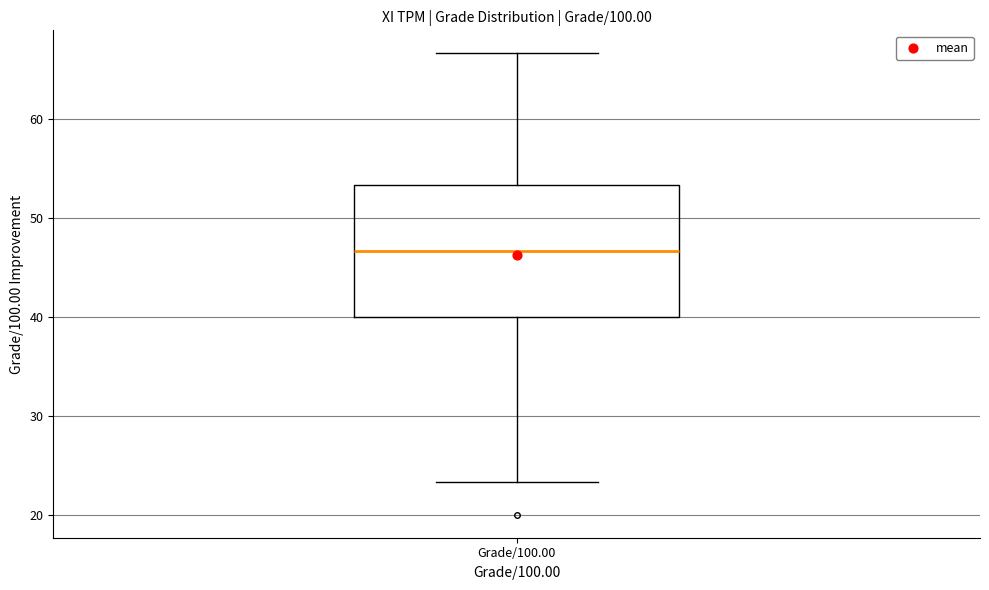

Transcribe this box plot: give where the median line is, the range the box spans, and where the two whiskers end, as read against the y-axis. The values are not printed on the chart, so give them approximately, as read against the axis.

median 47, box 40 to 53, whiskers 23 to 67